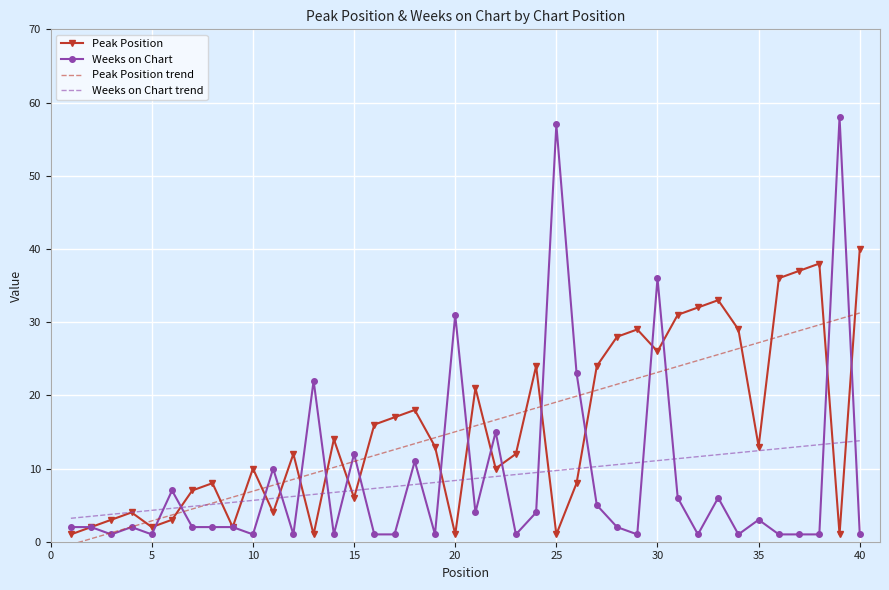

Which series ends up on top after the final intersection of Weeks on Chart trend and Weeks on Chart?

Weeks on Chart trend